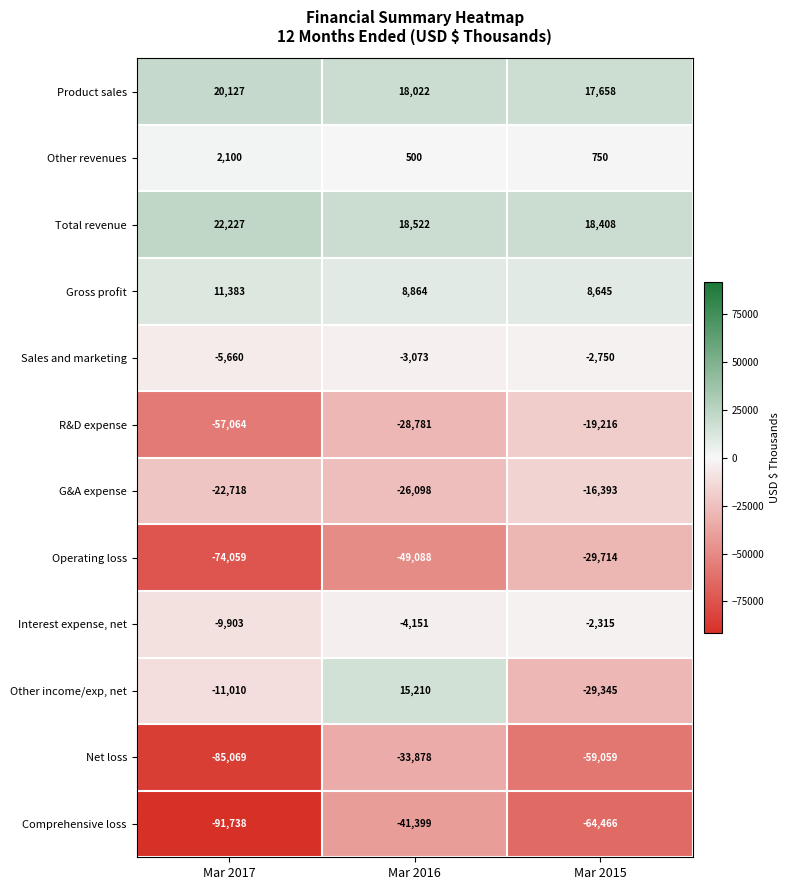

Rank the series by their maximum value, from highest to lowest.

Total revenue, Product sales, Other income/exp, net, Gross profit, Other revenues, Interest expense, net, Sales and marketing, G&A expense, R&D expense, Operating loss, Net loss, Comprehensive loss